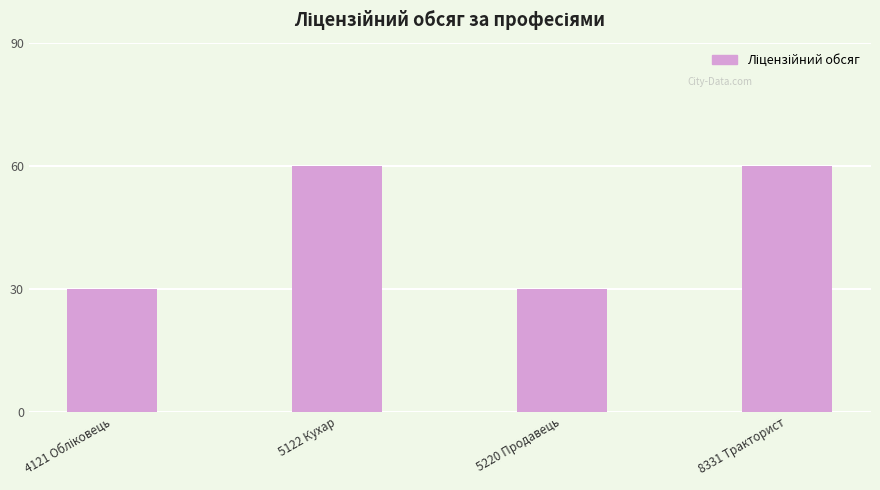

What is the minimum value shown in the chart?

30